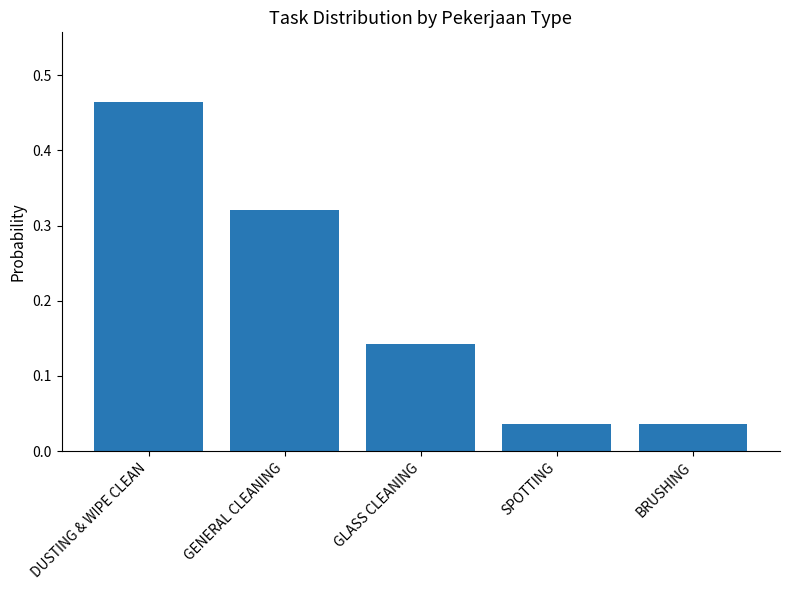

Which category has the highest value across all series?

DUSTING & WIPE CLEAN